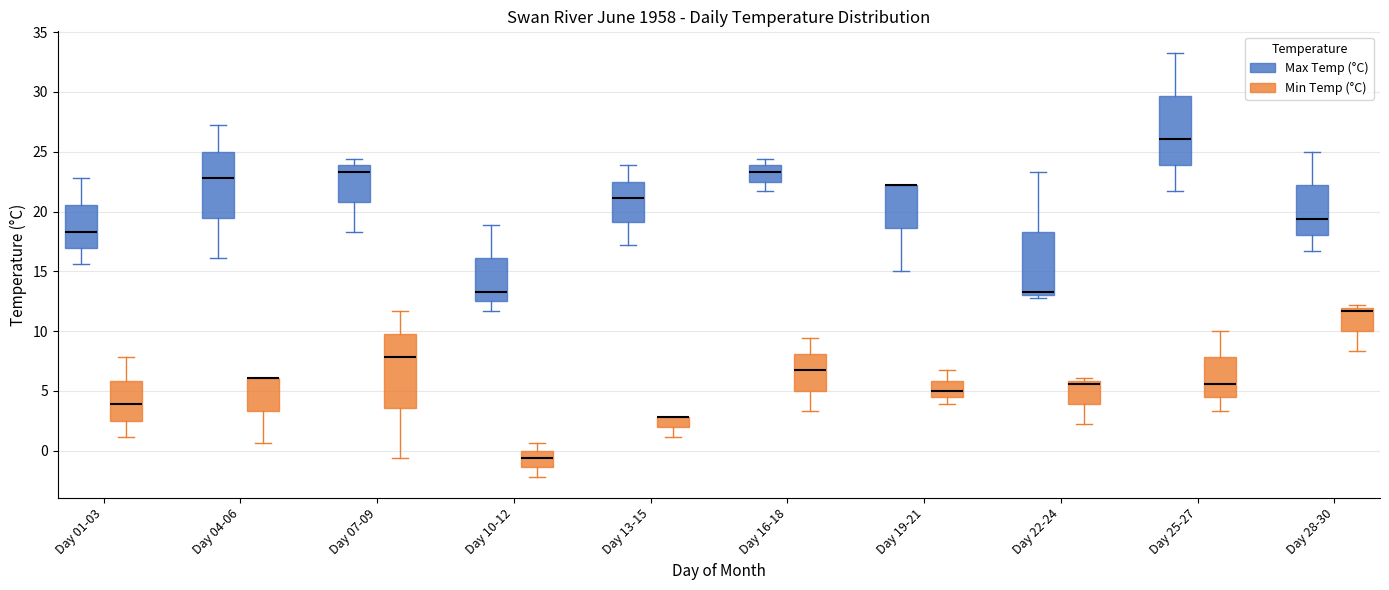

Where does the lower whisker of the box for Day 19-21 (Max Temp (°C)) end on the y-axis? The values are not printed on the chart, so give them approximately, as read against the axis.

15.0